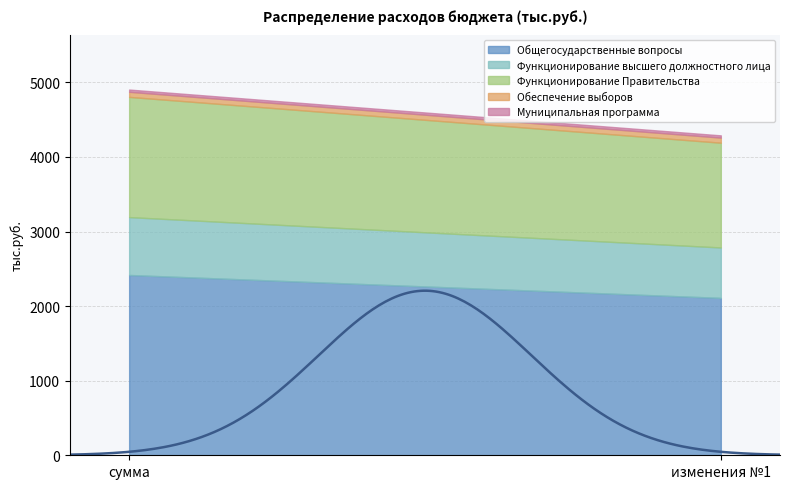

Where does the Функционирование Правительства series first go above 1611?

сумма